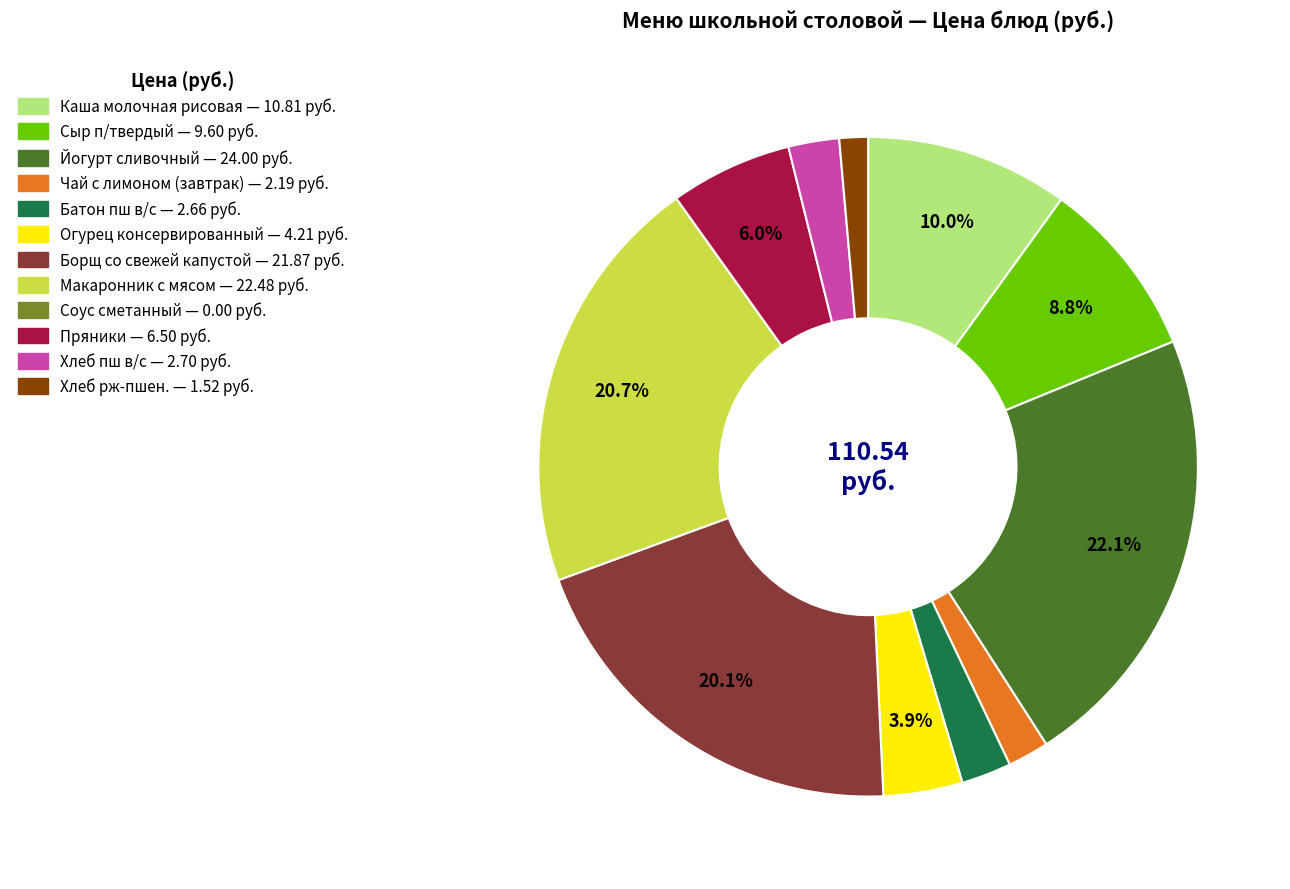

Which slice is the largest?

Йогурт сливочный